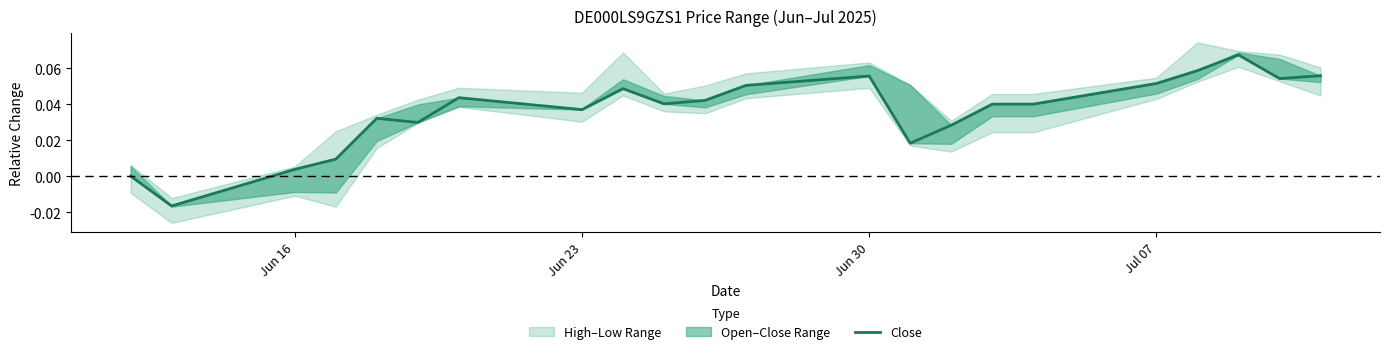

What is the value of the 20th point from the left?

0.1